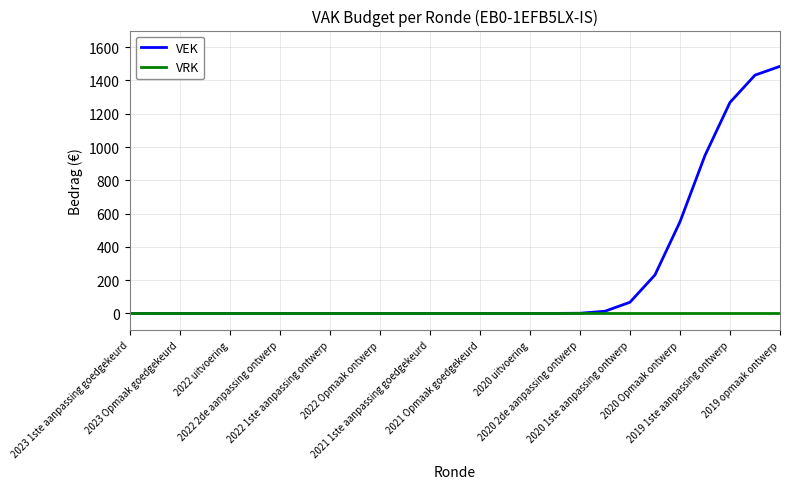

Count the number of categories in the chart.

27